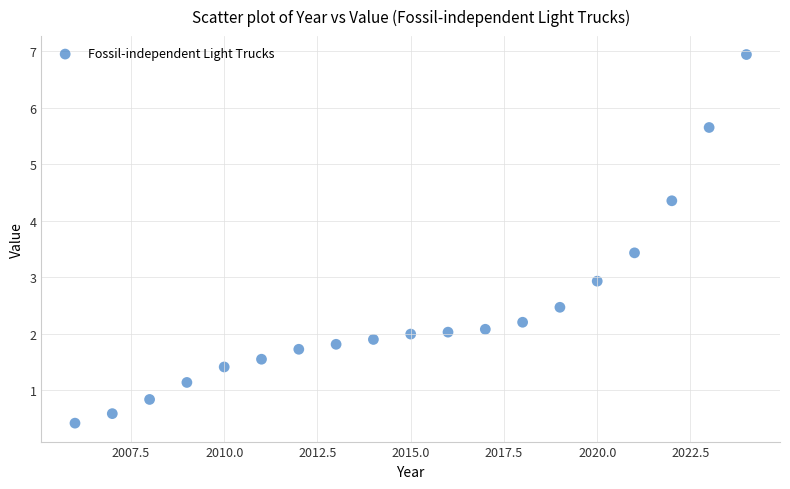

What is the range of Y values (max minus min)?

6.5